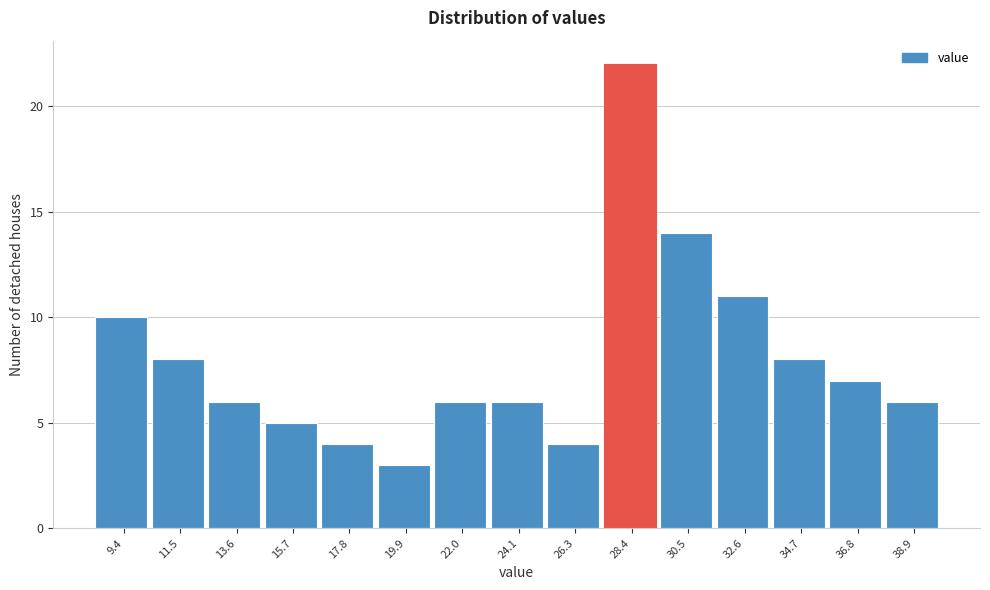

Reading right to left, extract all data points from this chart.

38.9=6	36.8=7	34.7=8	32.6=11	30.5=14	28.4=22	26.3=4	24.1=6	22.0=6	19.9=3	17.8=4	15.7=5	13.6=6	11.5=8	9.4=10